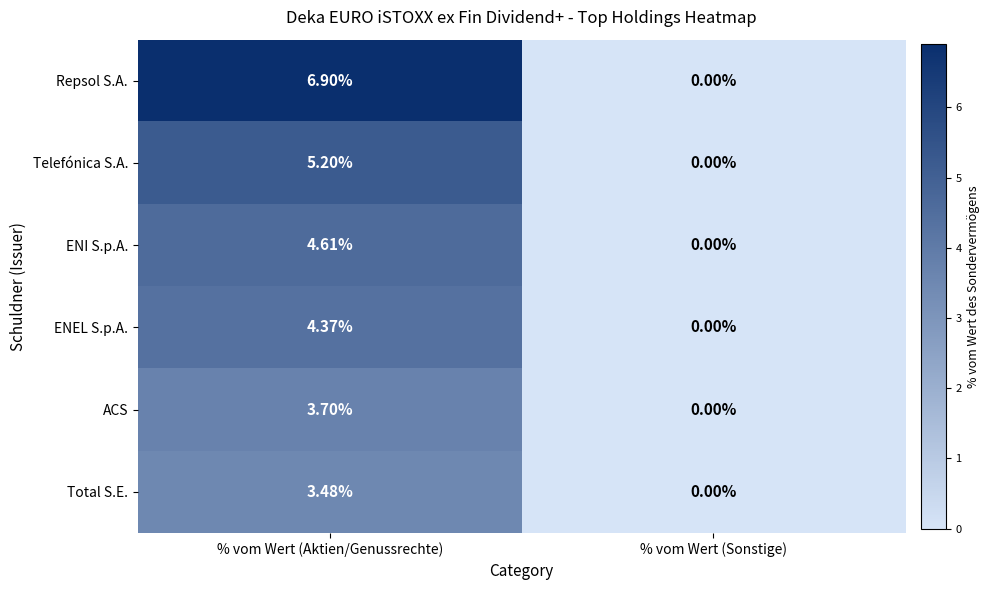

How many series are shown in this chart?

6